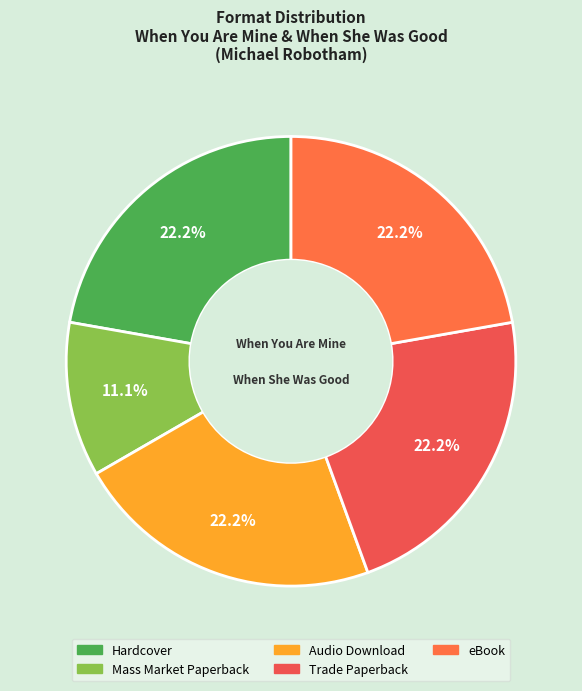

What is the total percentage of eBook and Trade Paperback?

44.4%